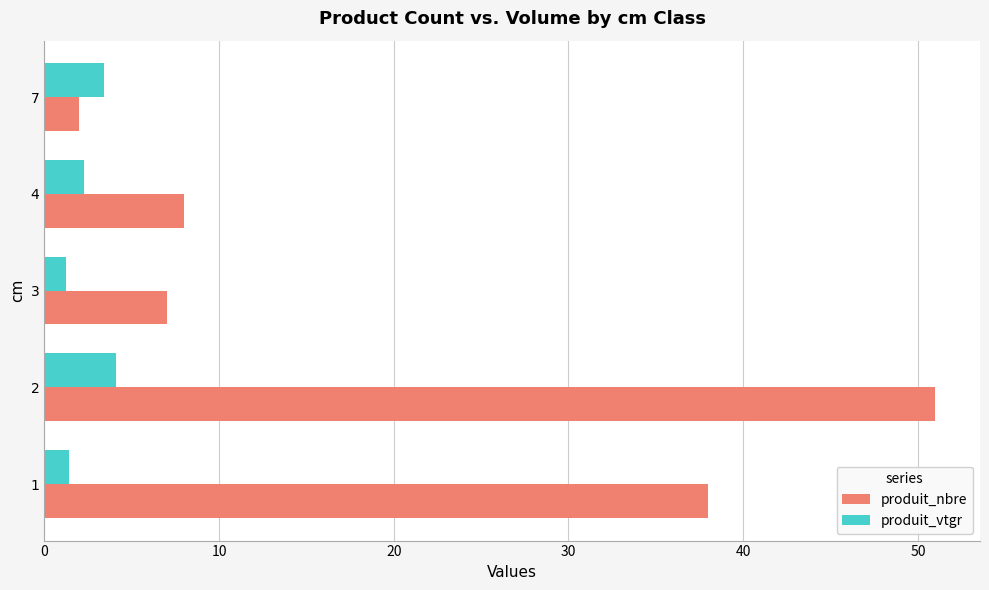

List the series in order of their peak value, lowest first.

produit_vtgr, produit_nbre